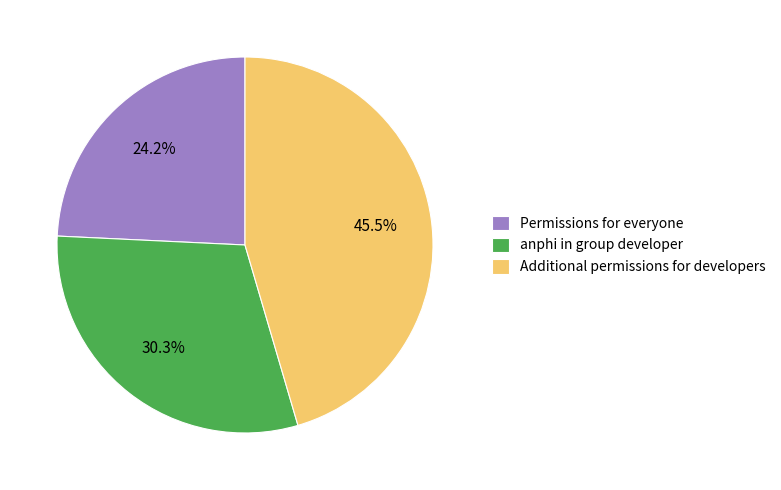

Combined, do Permissions for everyone and anphi in group developer account for over 50%?

Yes